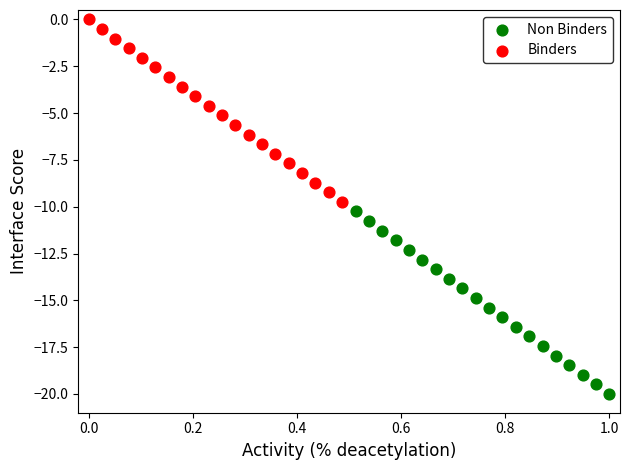

What are all the series names shown in the legend?

Non Binders, Binders